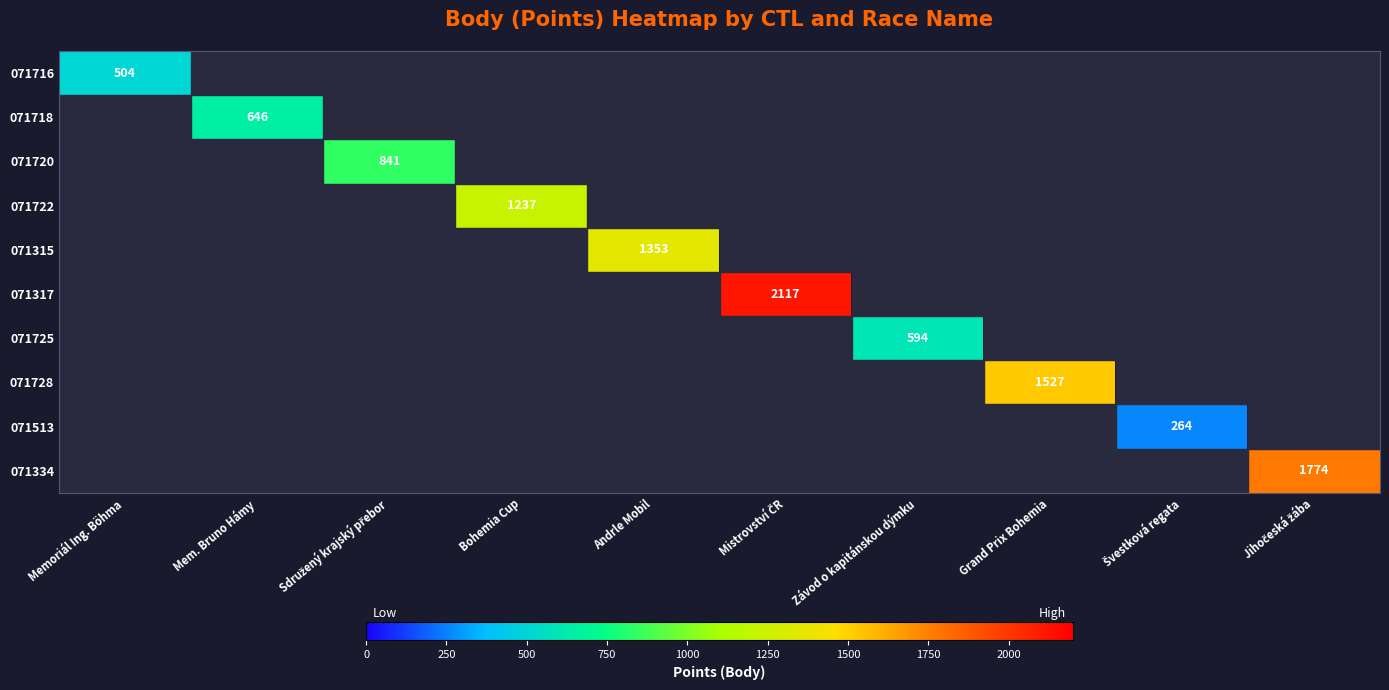

The value of 071718 at Mem. Bruno Hámy is 319. True or false?

False